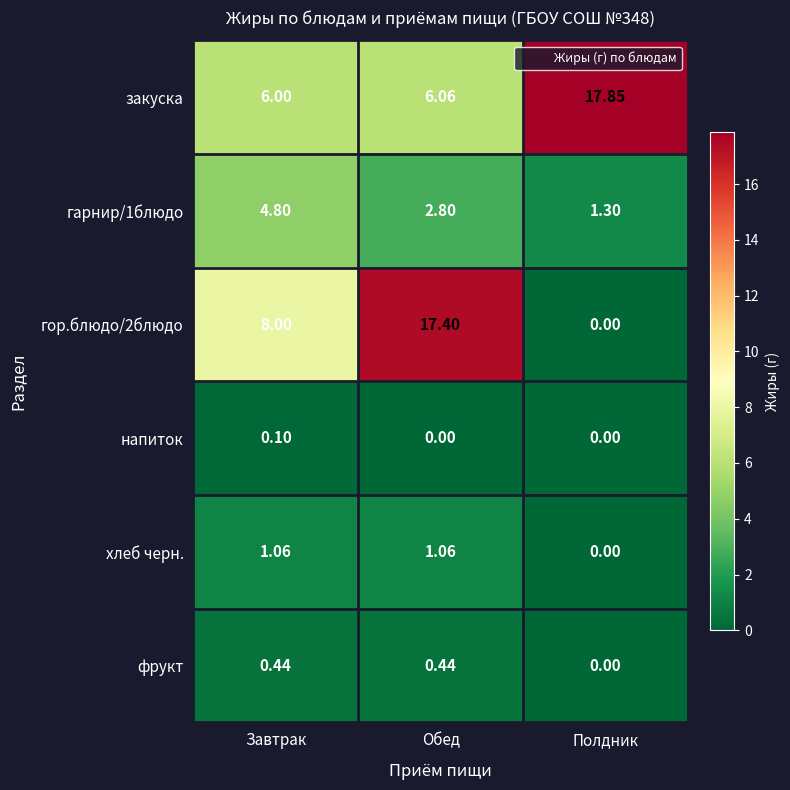

At which label is закуска closest to 11?

Обед